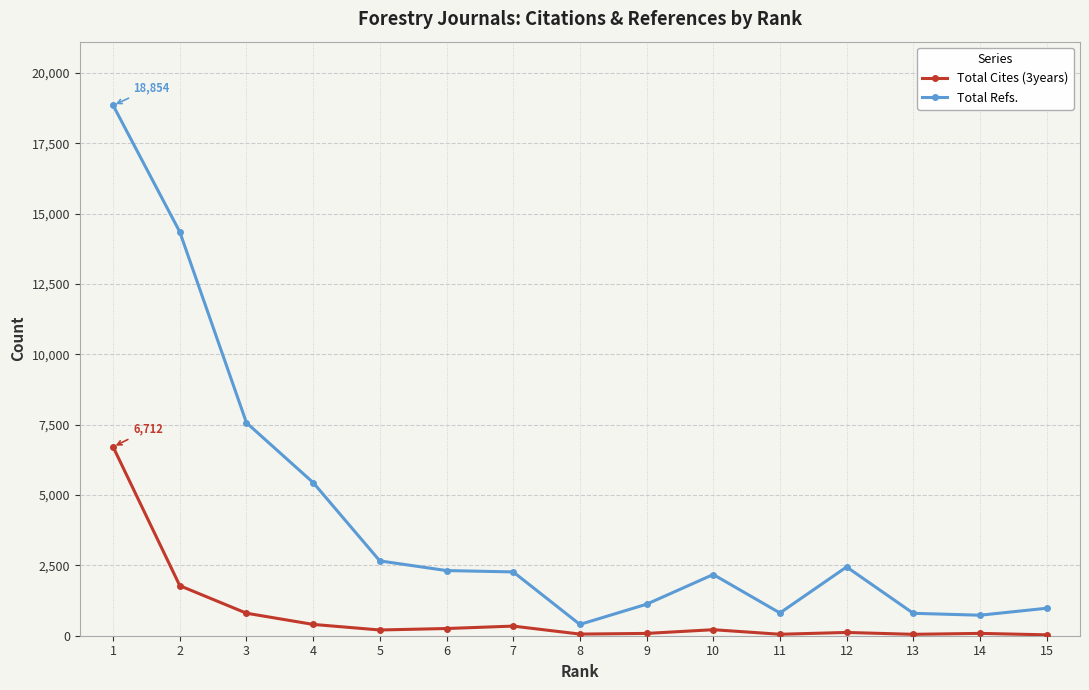

Which series has the largest total across all categories?

Total Refs.